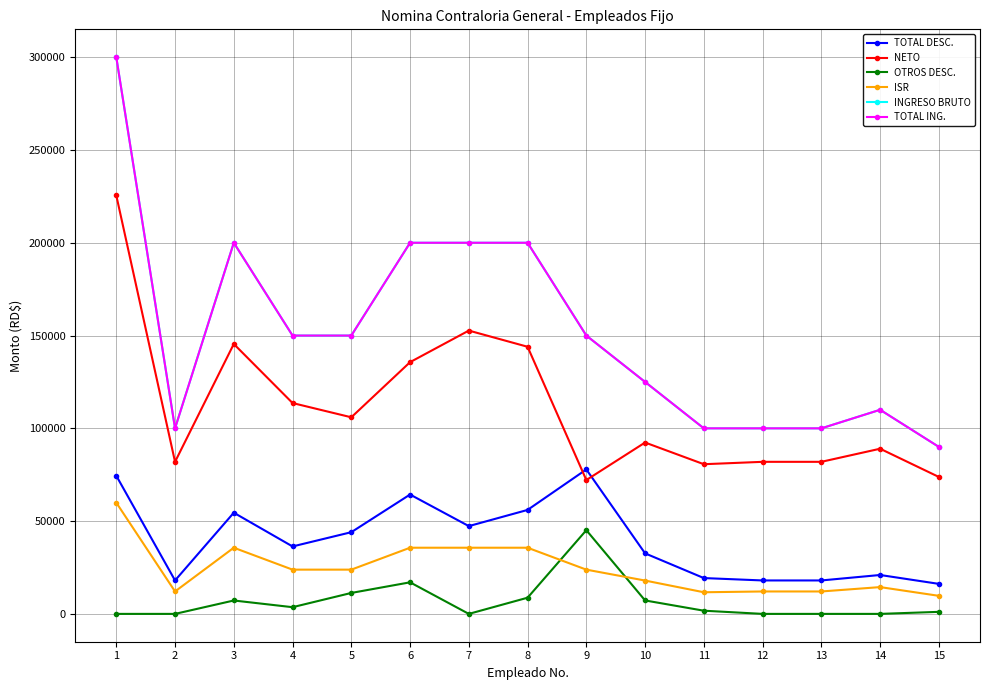

What is the difference between the maximum and second lowest values in the TOTAL DESC. series?

59816.2